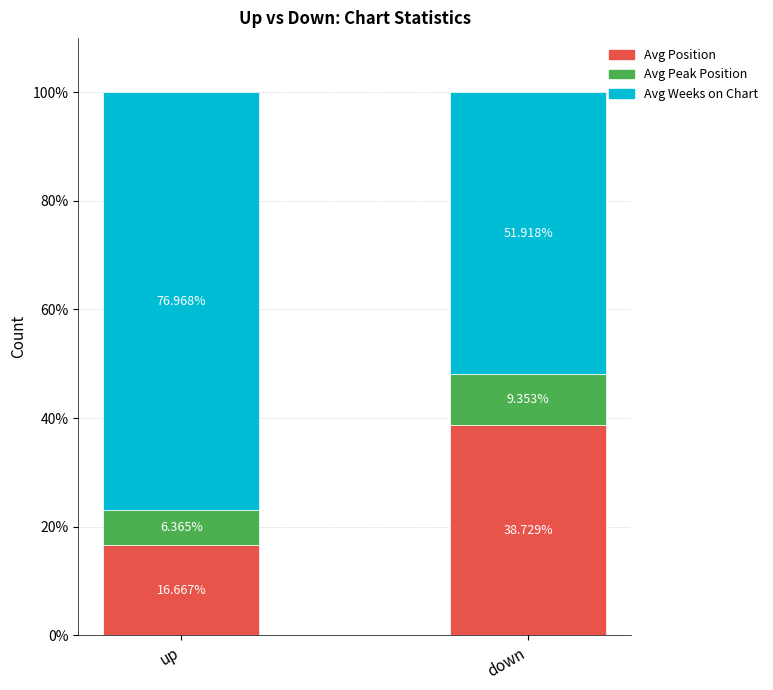

What is the total value across all series at down?

100.0